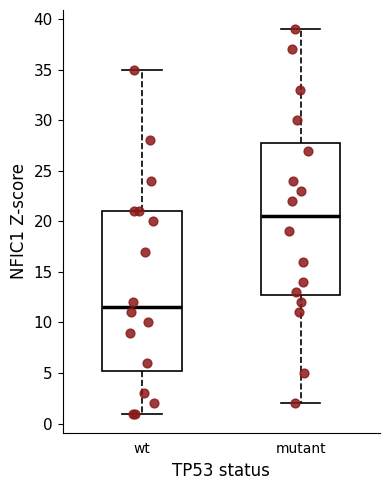

Reading left to right, transcribe this box plot: for each box, give where its median line is, the range the box spans, and where its two whiskers end, as read against the y-axis. The values are not printed on the chart, so give them approximately, as read against the axis.

wt: median 11.5, box 5.5 to 21.0, whiskers 1.0 to 35.0
mutant: median 20.5, box 13.0 to 28.0, whiskers 2.0 to 39.0